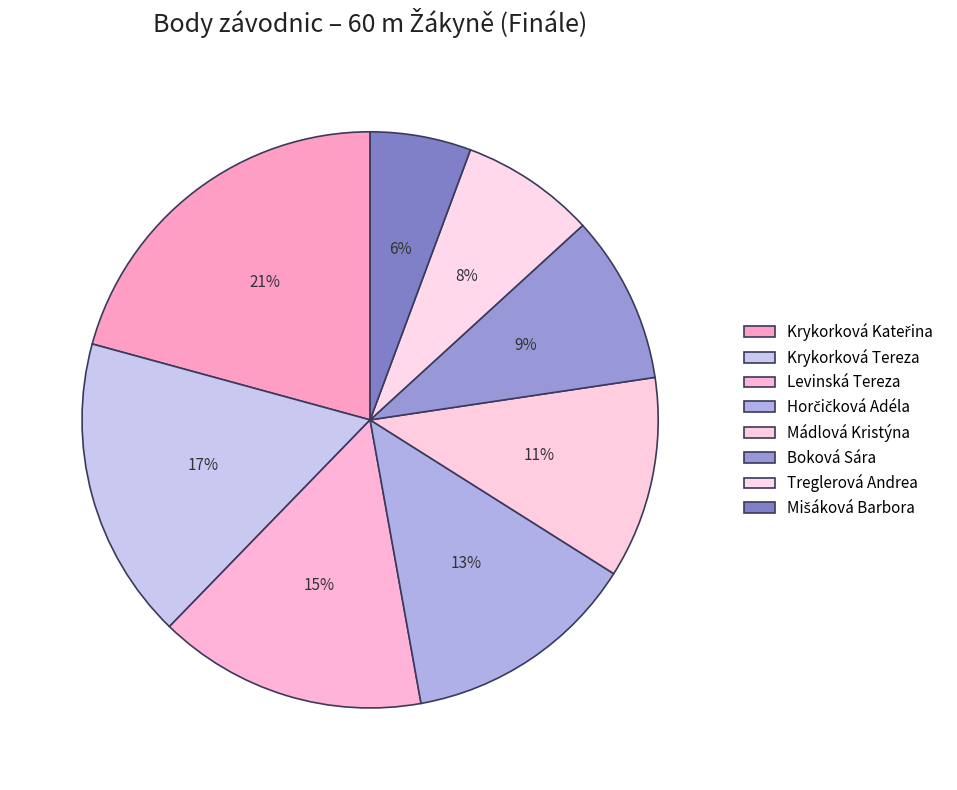

Count the number of slices in the pie.

8